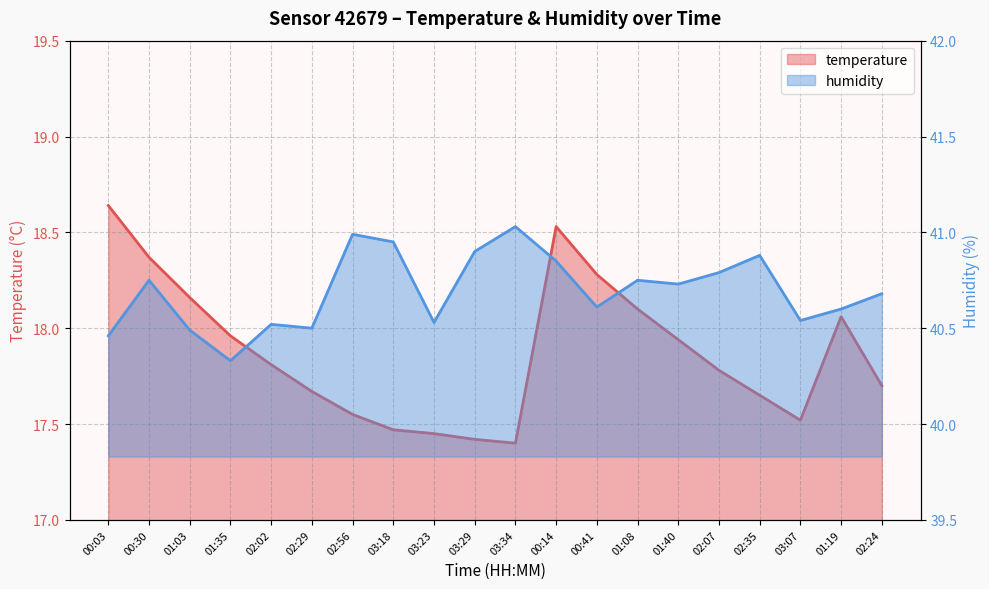

Which category has the highest value across all series?

03:34